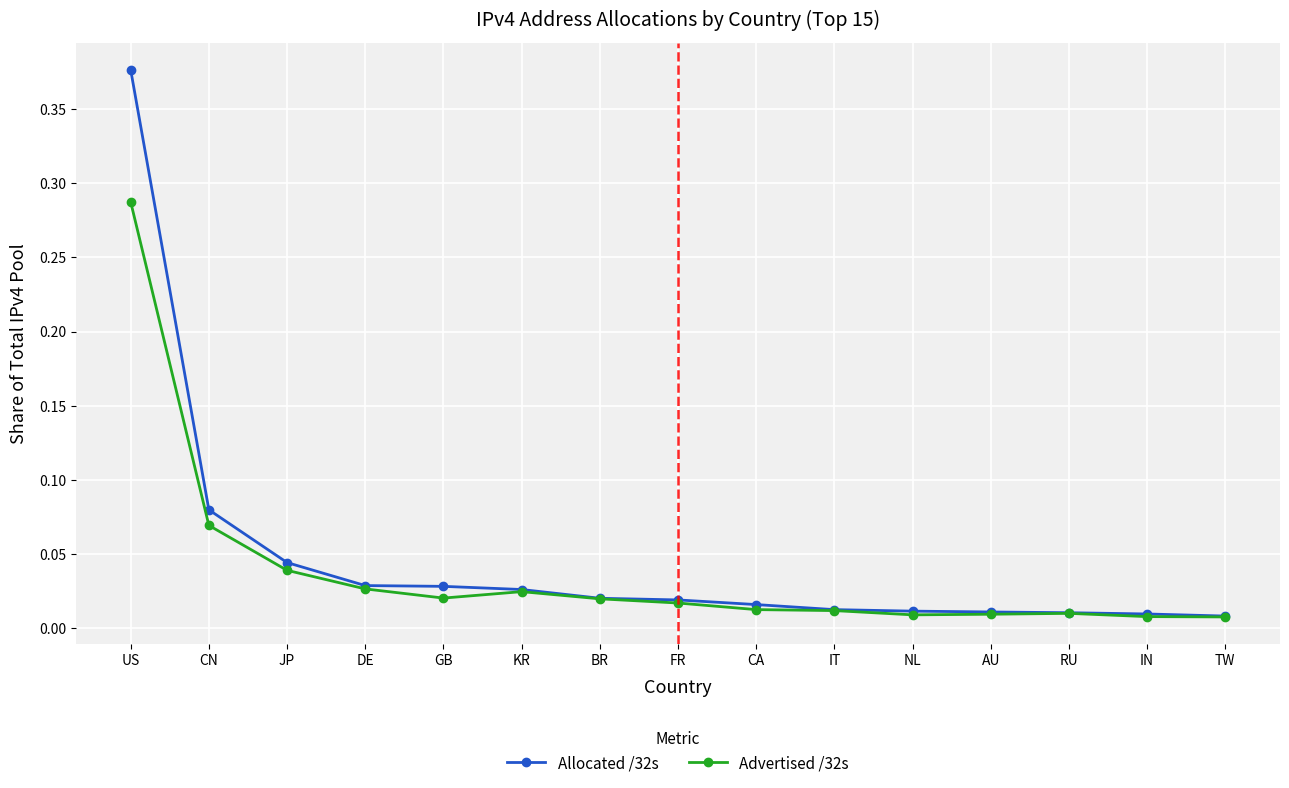

What position from the right is TW?

1